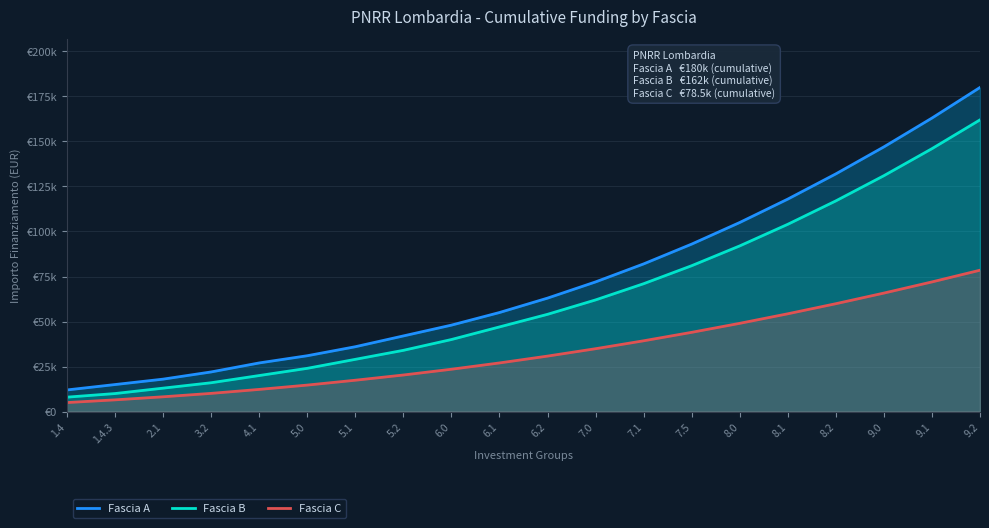

What is the label of the 7th point from the left?

5.1